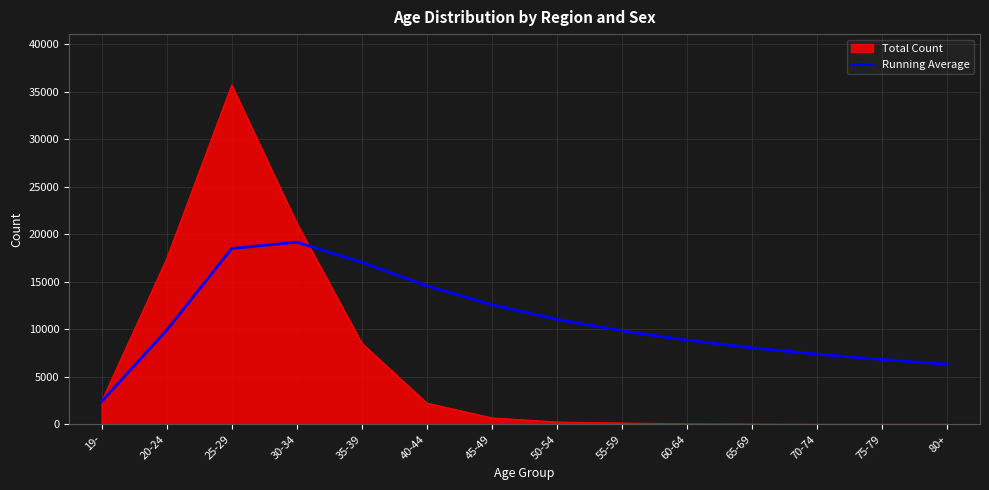

List the series in order of their peak value, lowest first.

Running Average, Total Count